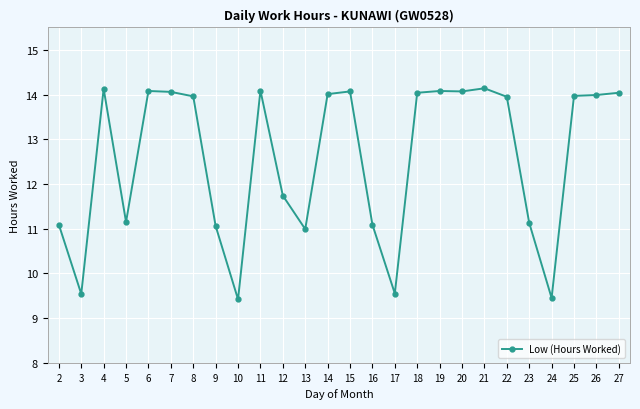

How many data points are above 13?

15